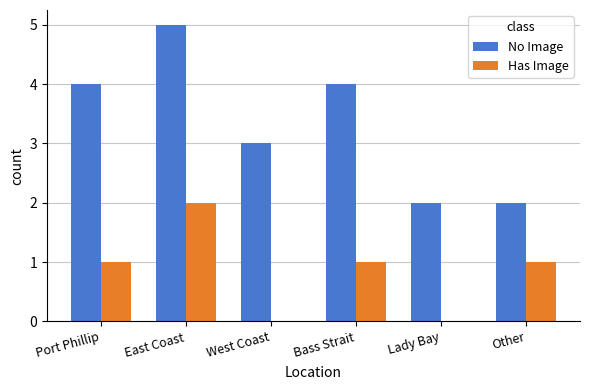

Count the No Image values in the range 2 to 4.

5